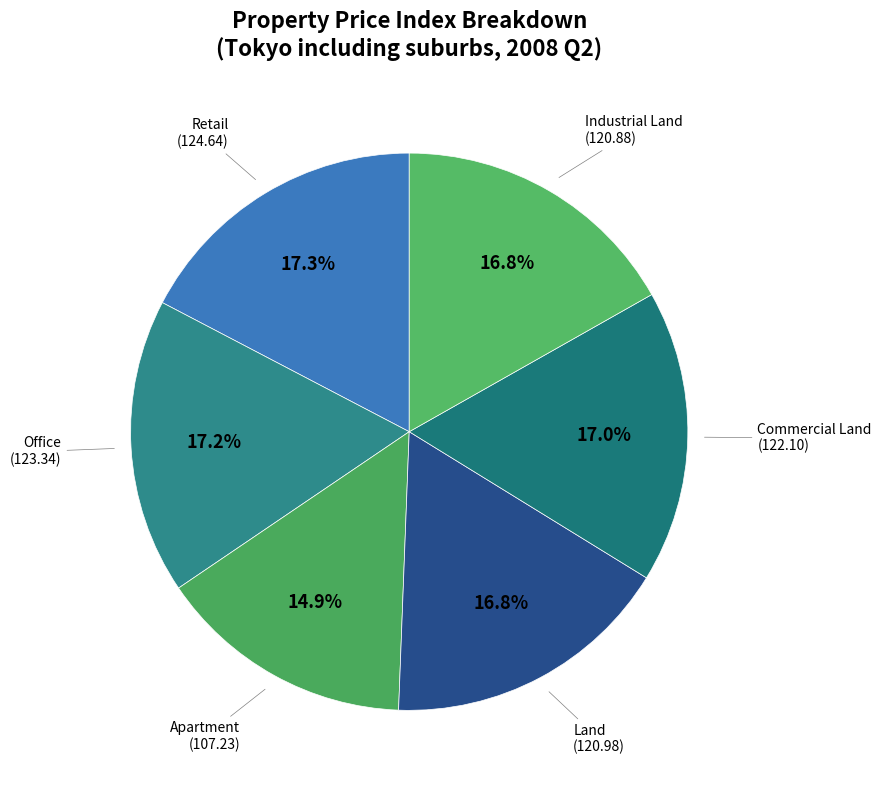

Do Retail and Commercial Land together represent more than half of the pie?

No